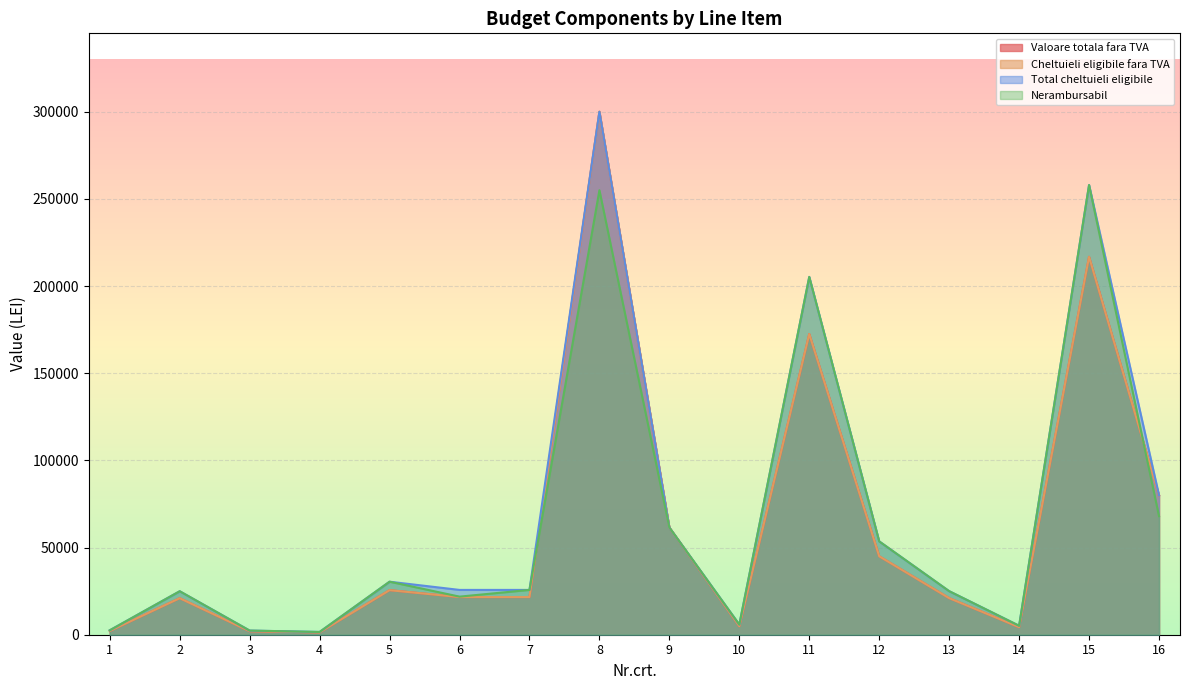

What are all the series names shown in the legend?

Valoare totala fara TVA, Cheltuieli eligibile fara TVA, Total cheltuieli eligibile, Nerambursabil